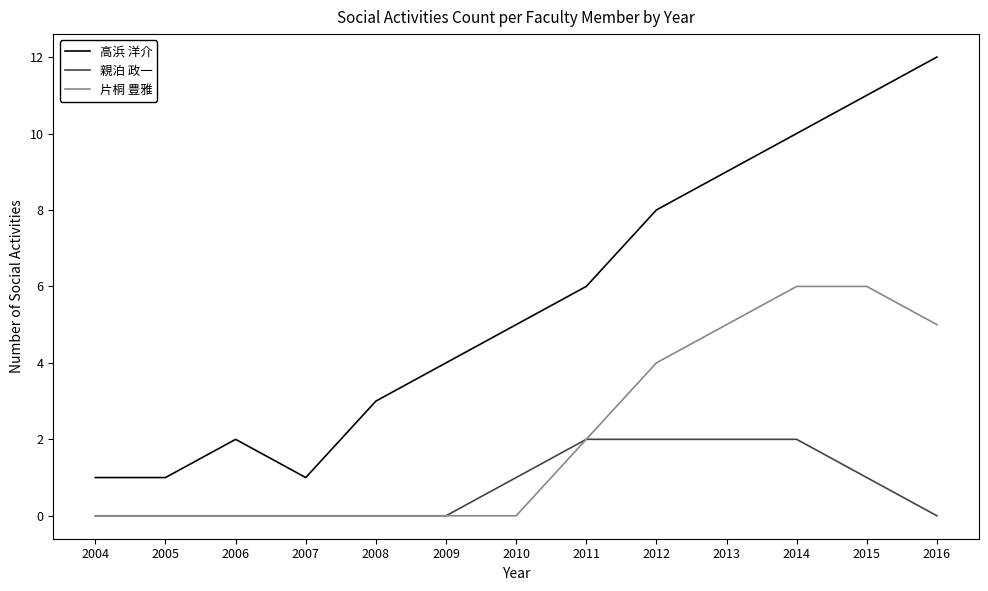

What is the difference between the maximum and second lowest values in the 高浜 洋介 series?

11